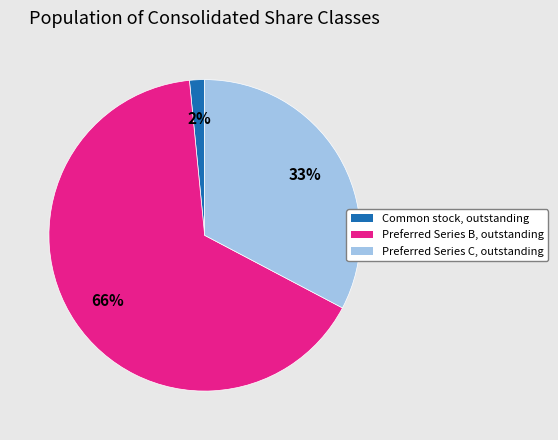

Between Common stock, outstanding and Preferred Series C, outstanding, which is larger?

Preferred Series C, outstanding